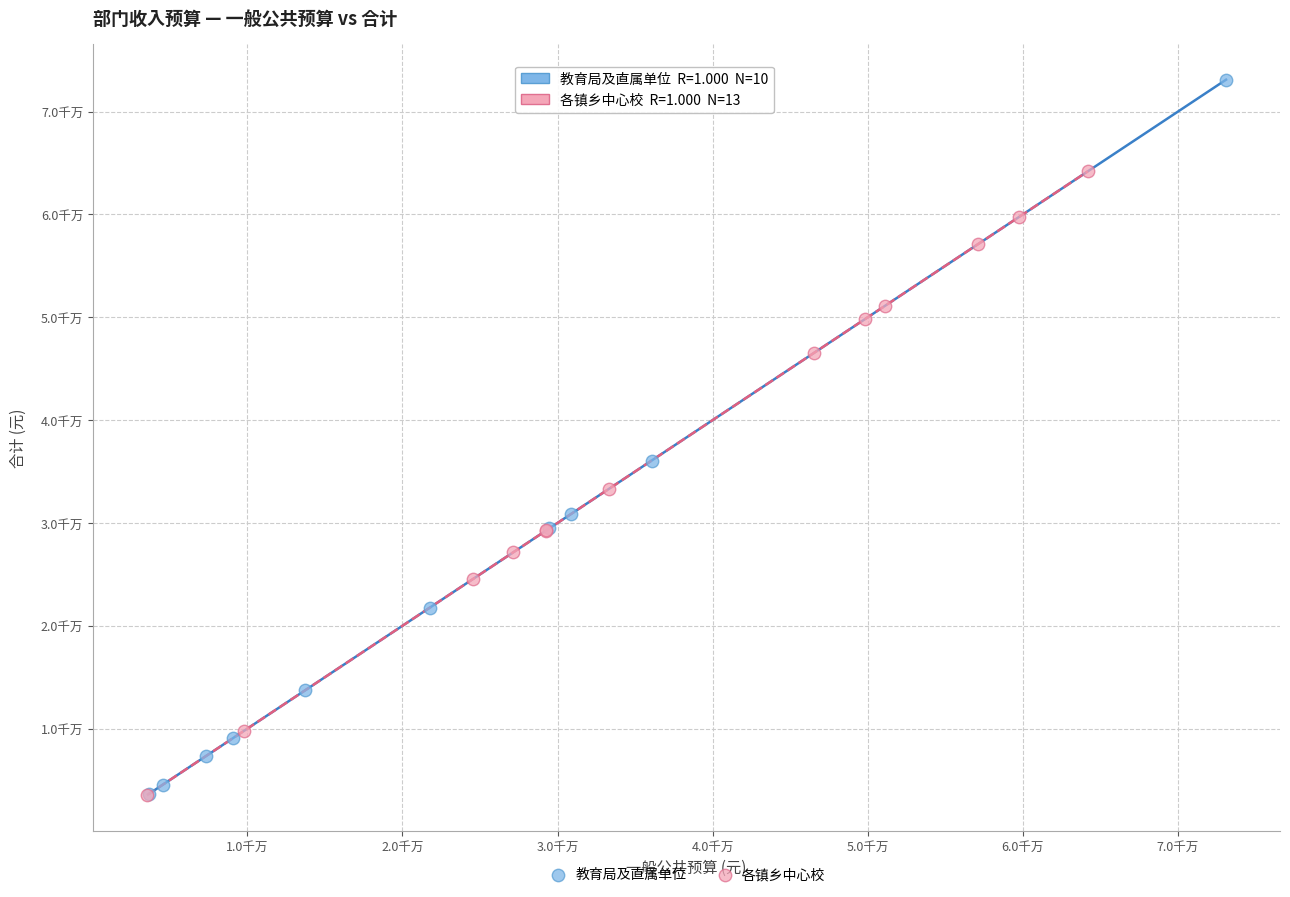

Which series contains the highest Y value?

教育局及直属单位